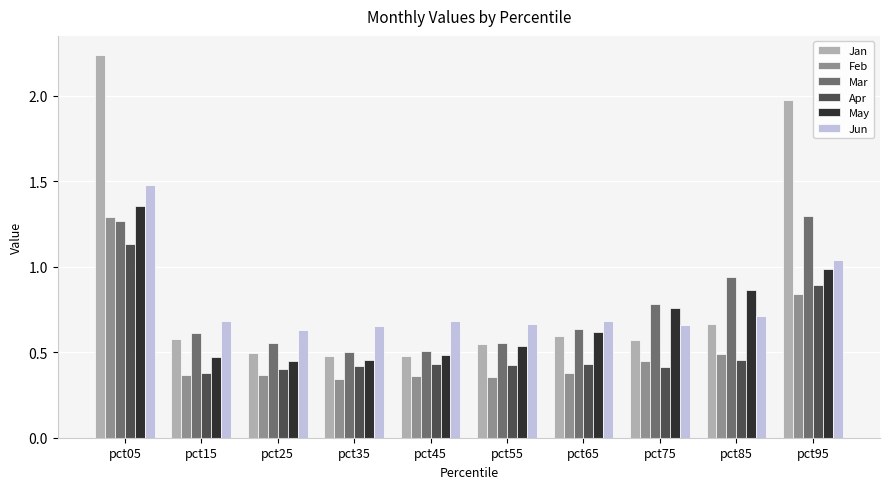

Is the value of Apr at pct45 greater than the value of May at pct95?

No